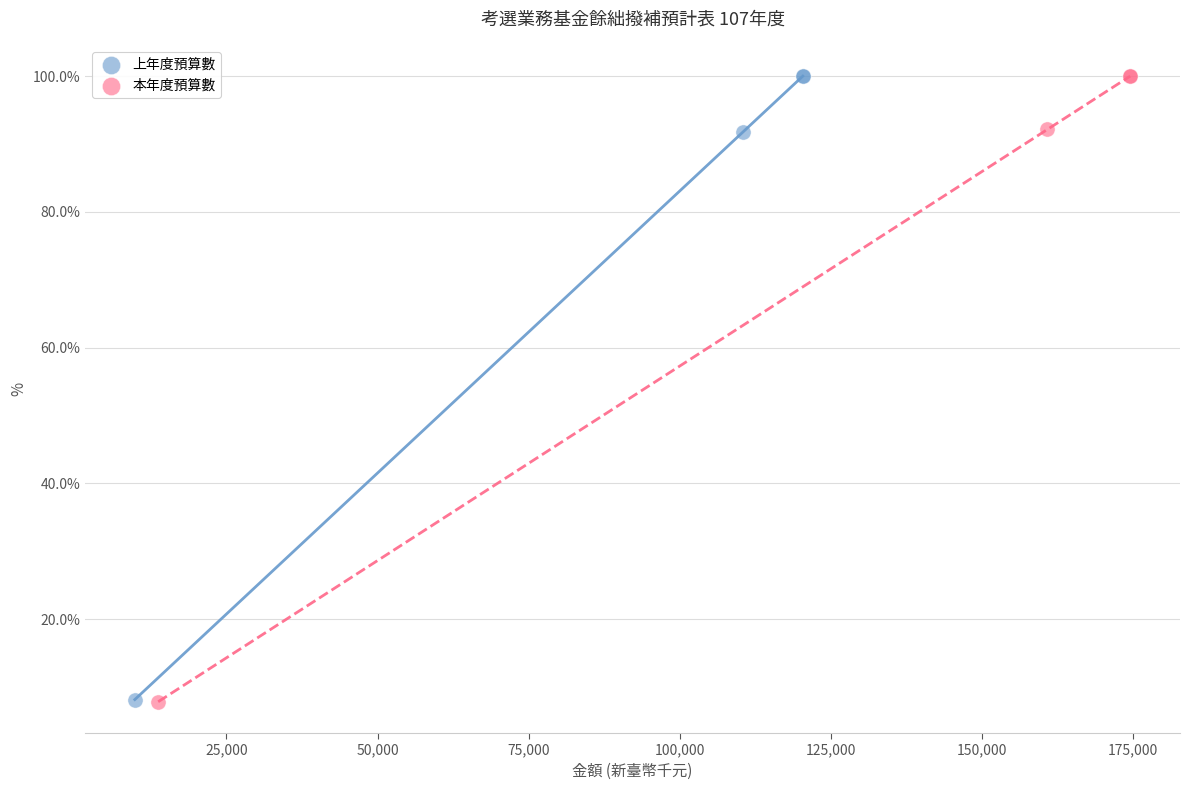

Which series has the largest Y range (max minus min)?

本年度預算數